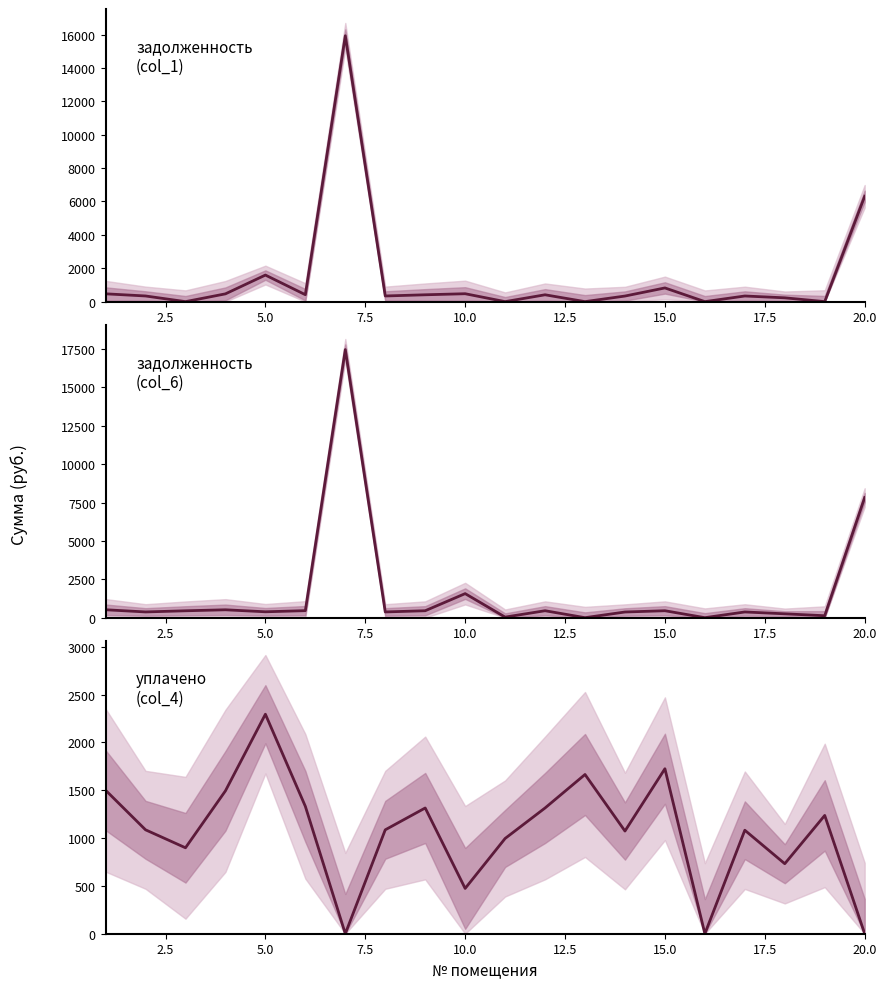

Does the chart have visible grid lines?

No